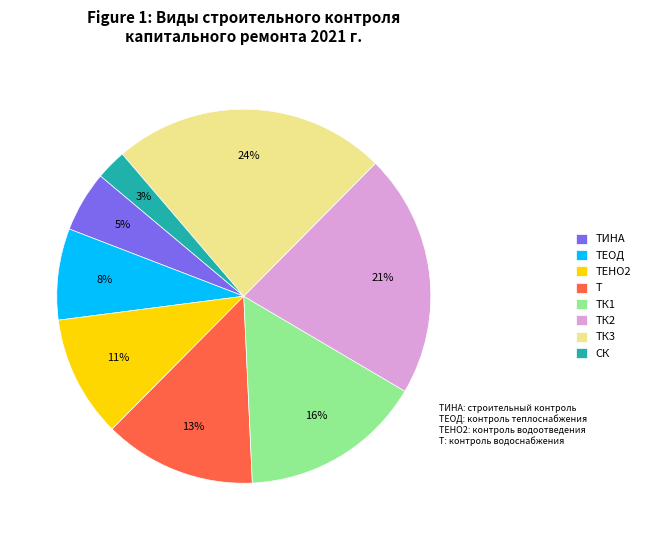

Is the sum of ТК1 and ТИНА greater than half?

No